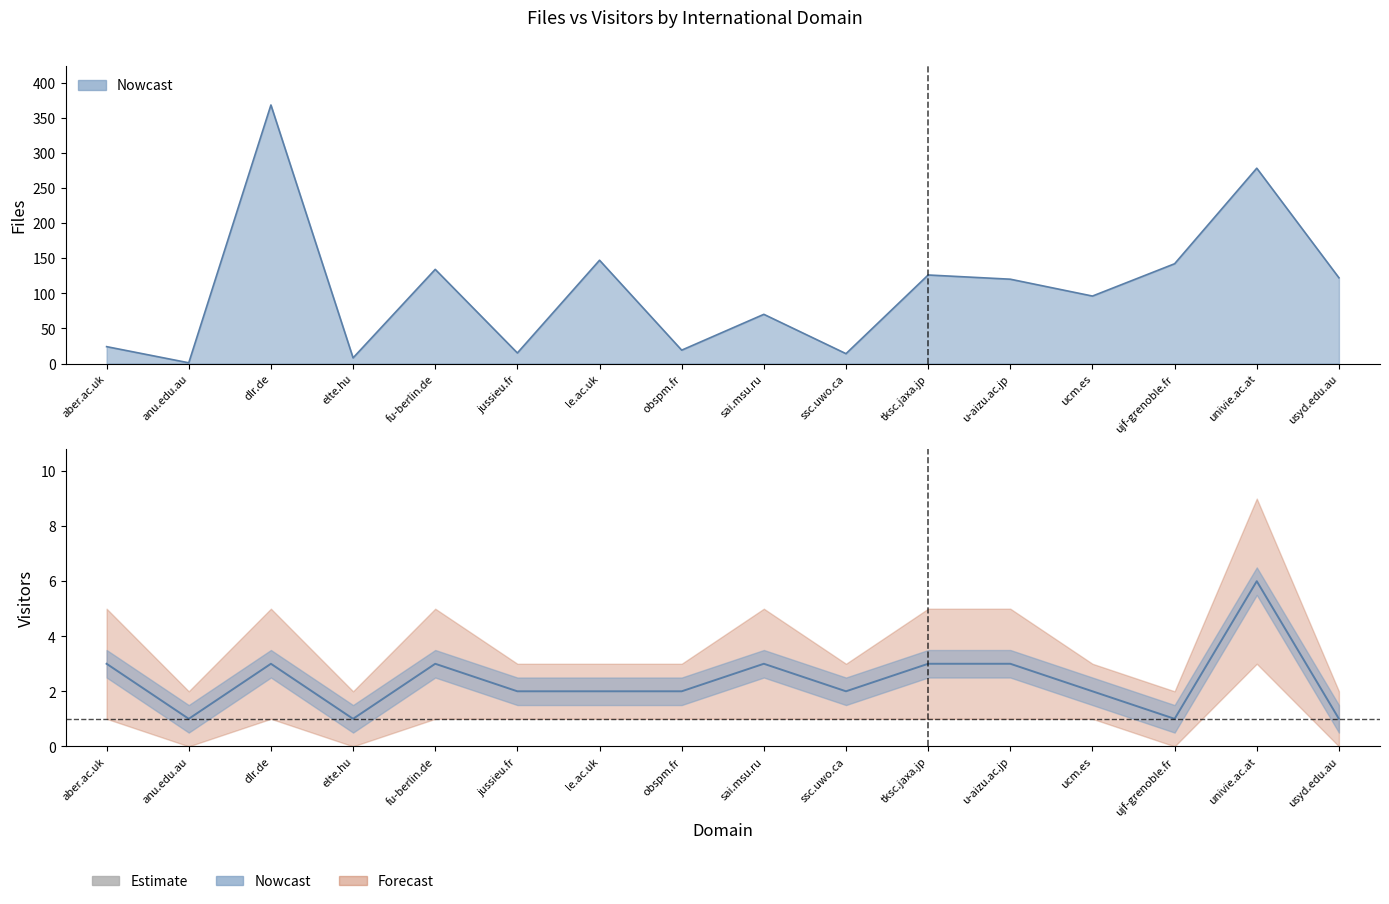

What position from the right is ssc.uwo.ca?

7